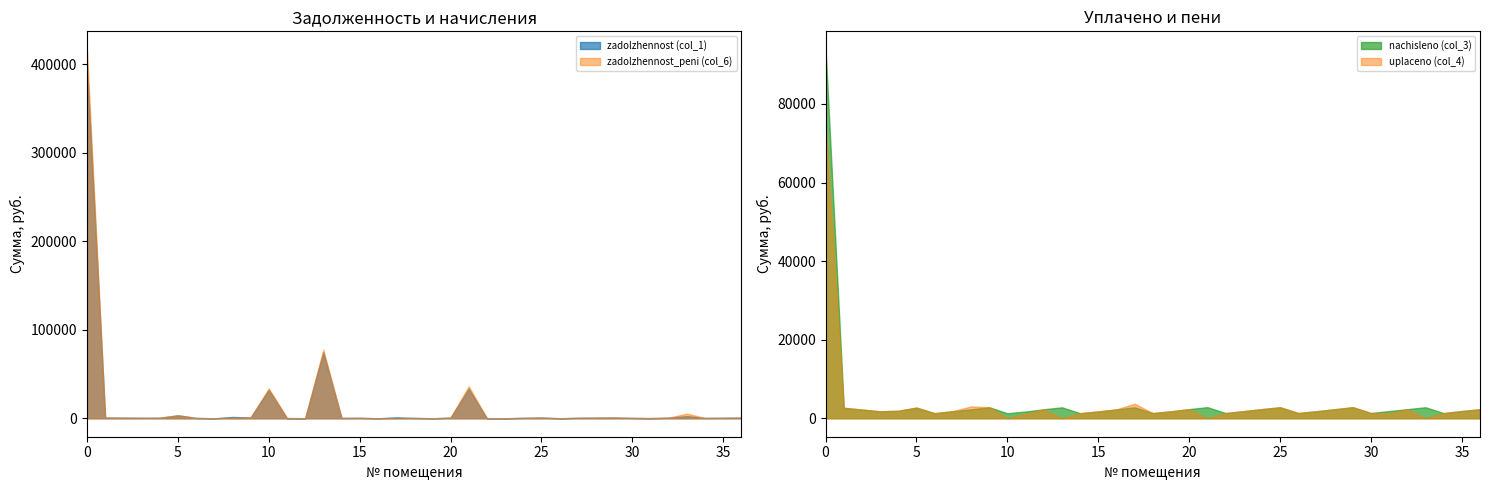

How many data points in uplaceno (col_4) are above 1825?

18